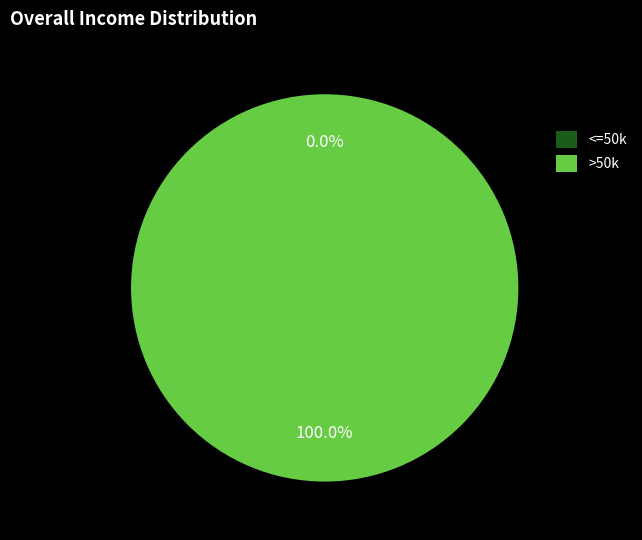

How many slices are in this pie chart?

2